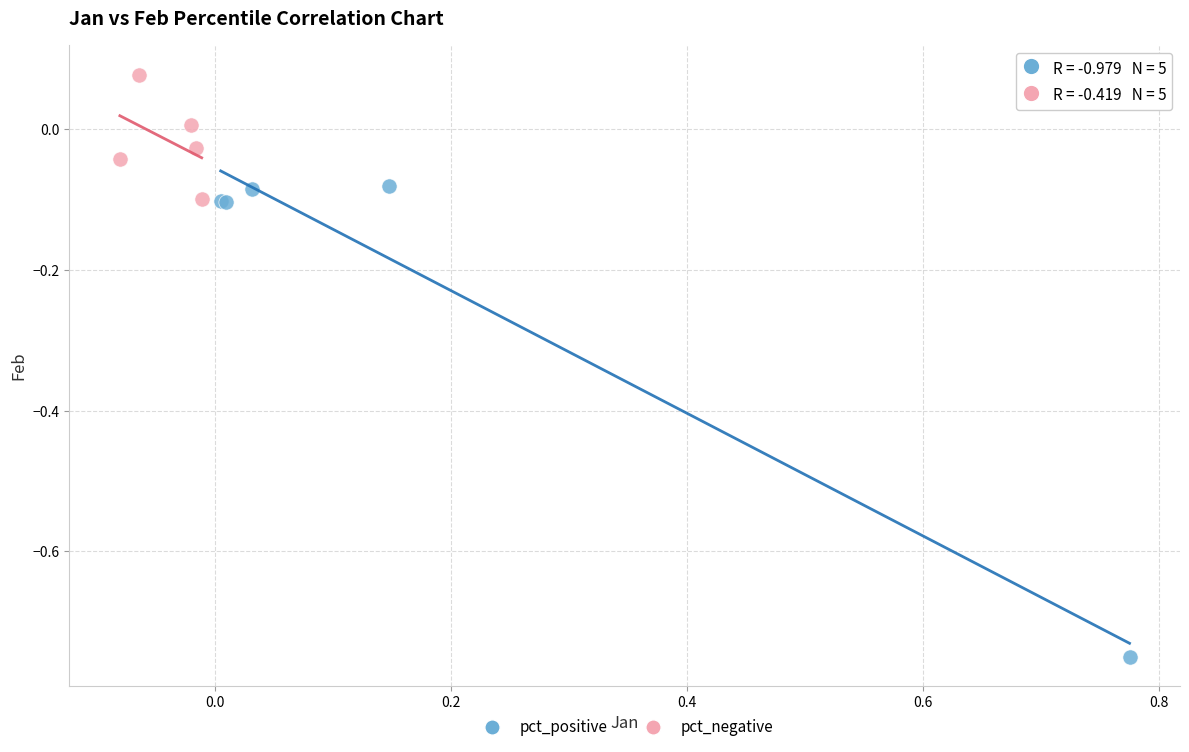

Which series has the largest Y range (max minus min)?

pct_positive